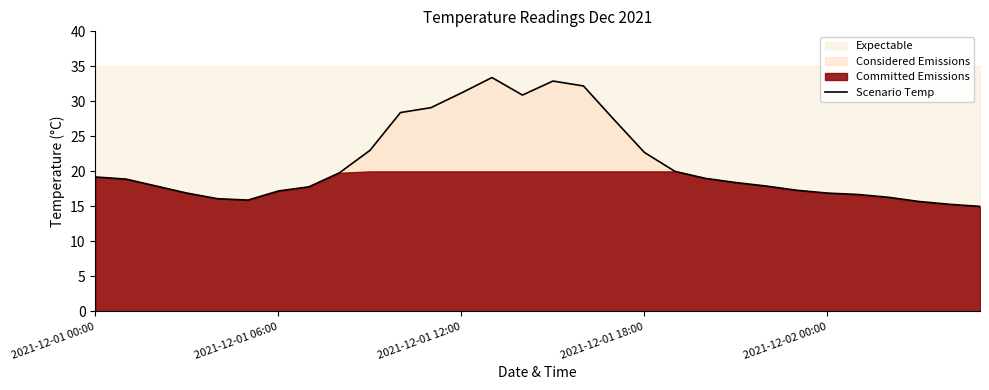

True or false: Scenario Temp has a value of 19.2 at 2021-12-01 00:00.

True